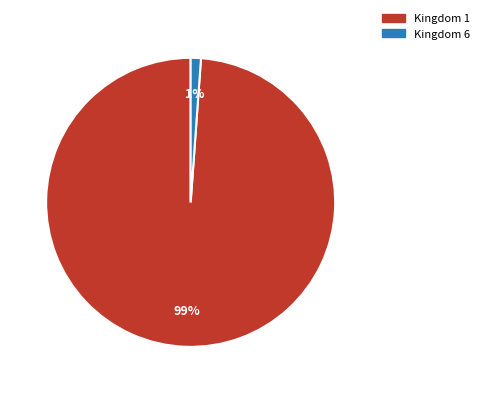

Is there a majority slice in this chart?

Yes